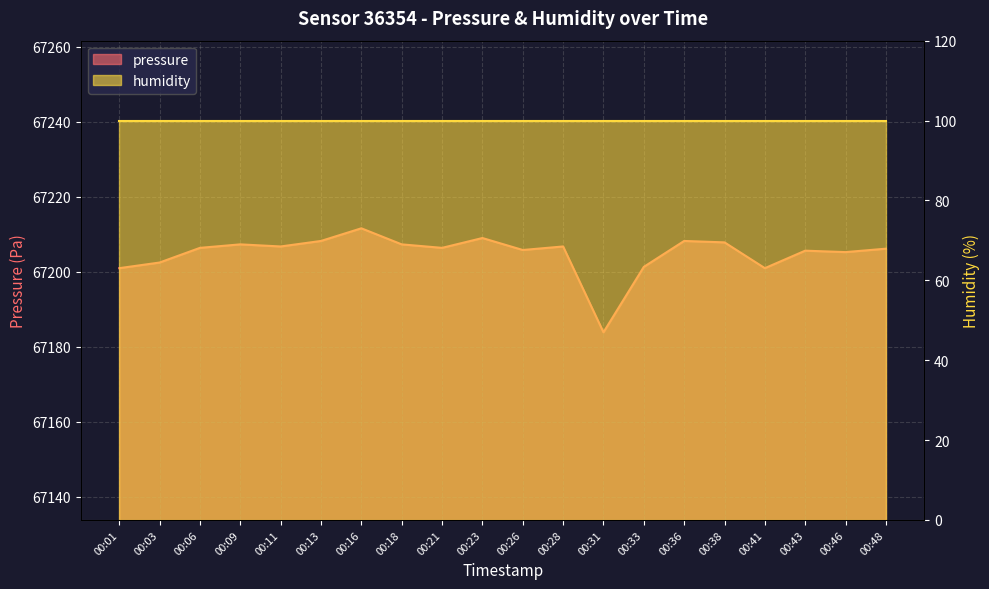

What is the sum of the values at 00:01 and 00:33?

134402.3